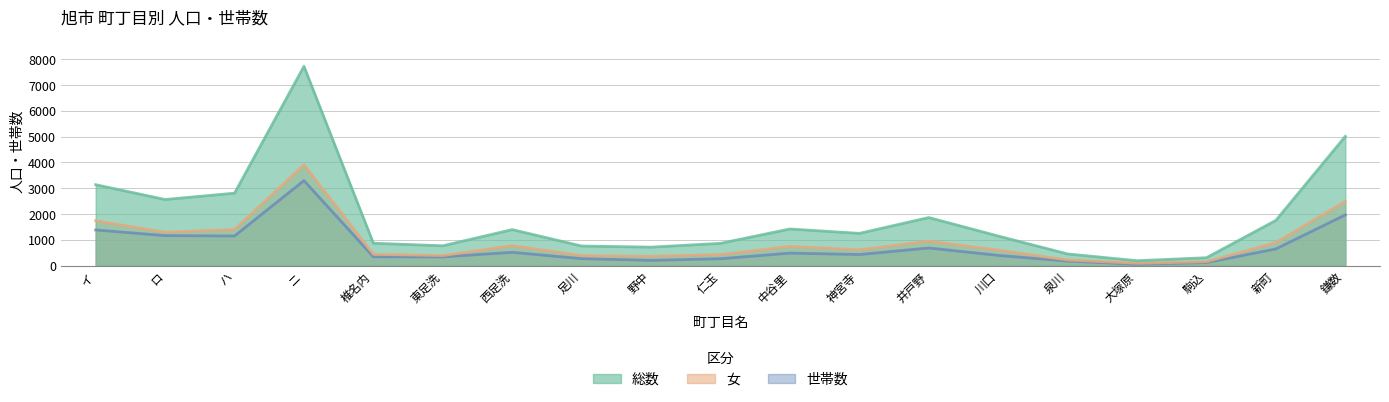

True or false: 女 and 総数 cross at least once.

False